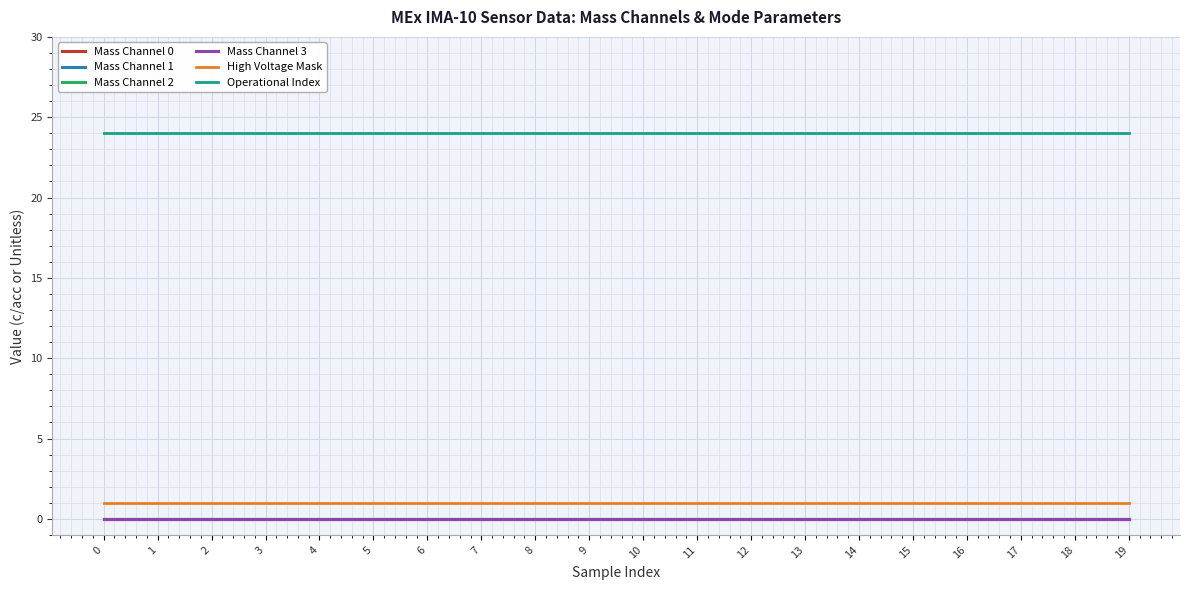

Is this an area chart (filled region under the line)?

No